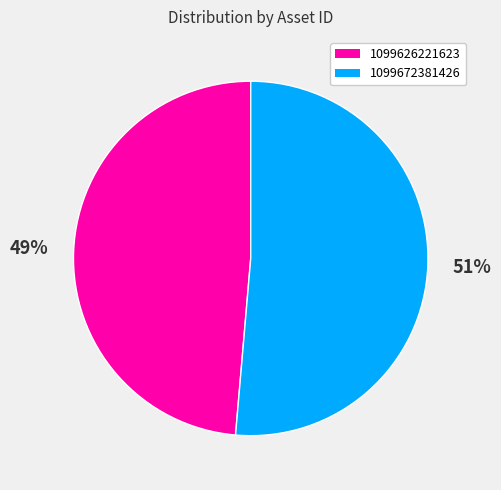

What percentage is the 1099626221623 slice, to the nearest percent?

49%